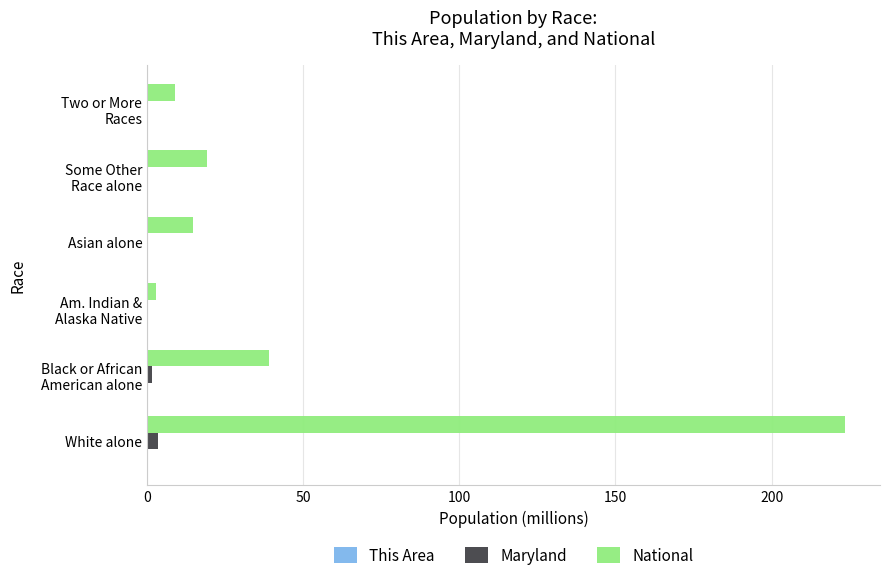

At which category is the sum across all series the highest?

White alone